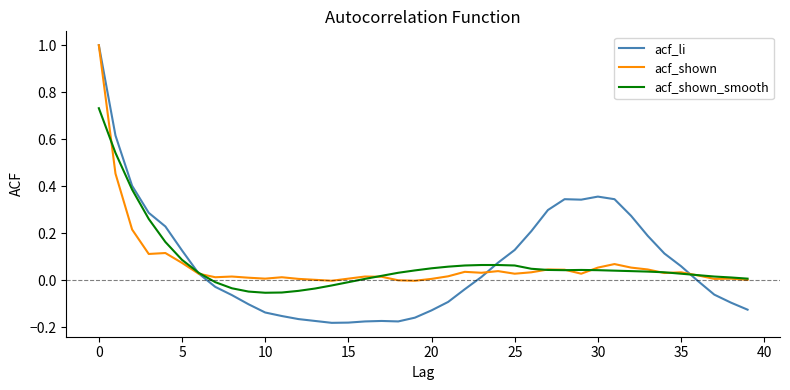

Which series has the largest range (max minus min)?

acf_li